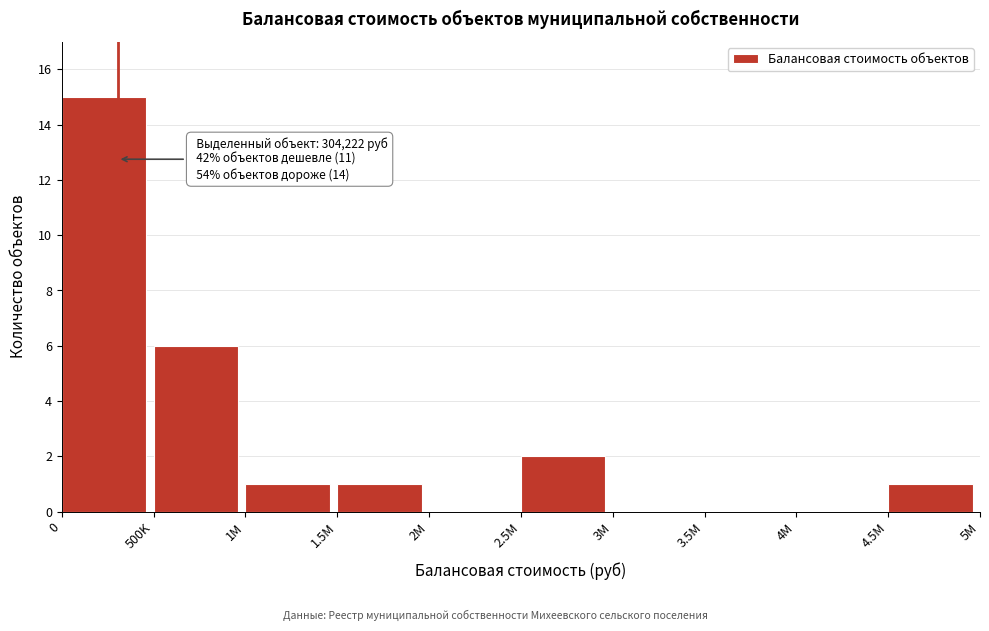

Reading right to left, transcribe all the data shown in this chart.

4.5M=1	4M=0	3.5M=0	3M=0	2.5M=2	2M=0	1.5M=1	1M=1	500K=6	0=15